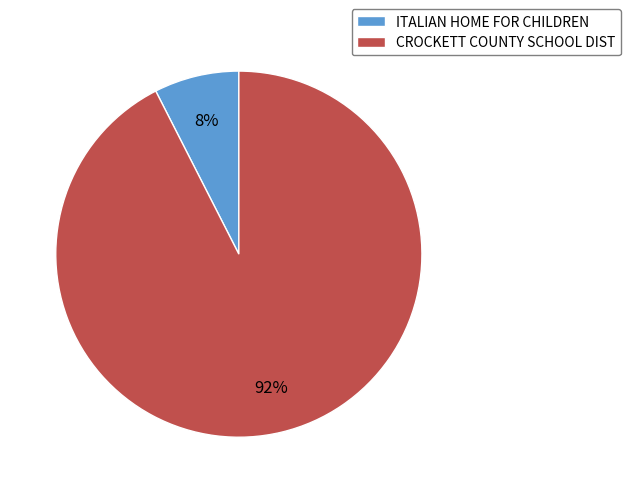

How many slices are in this pie chart?

2